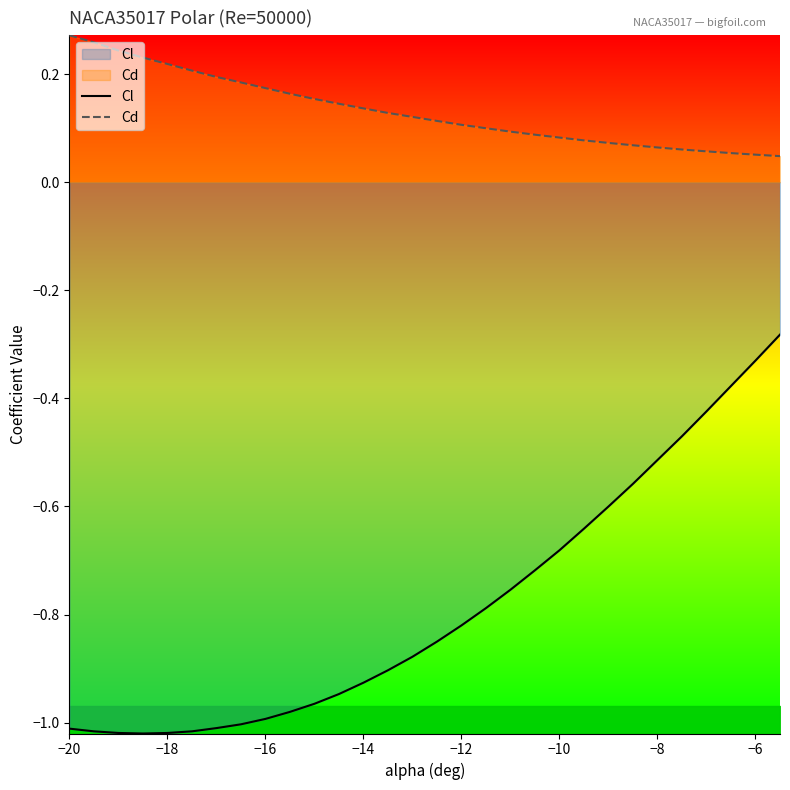

True or false: Cl has a value of -1.4 at −12.

False